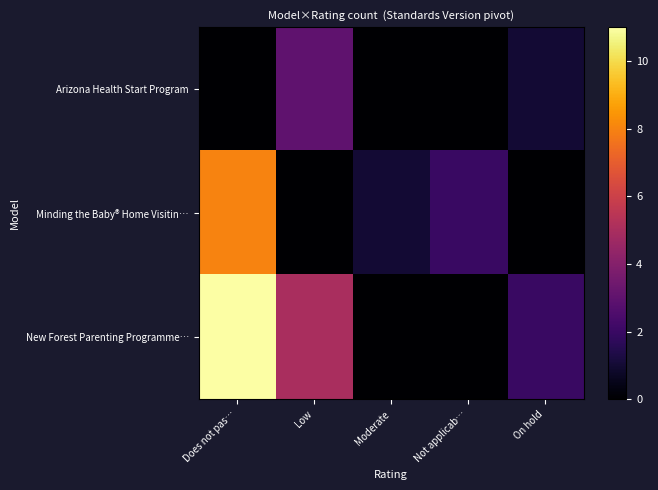

Between Does not pas… and Not applicab…, which is larger?

Does not pas…